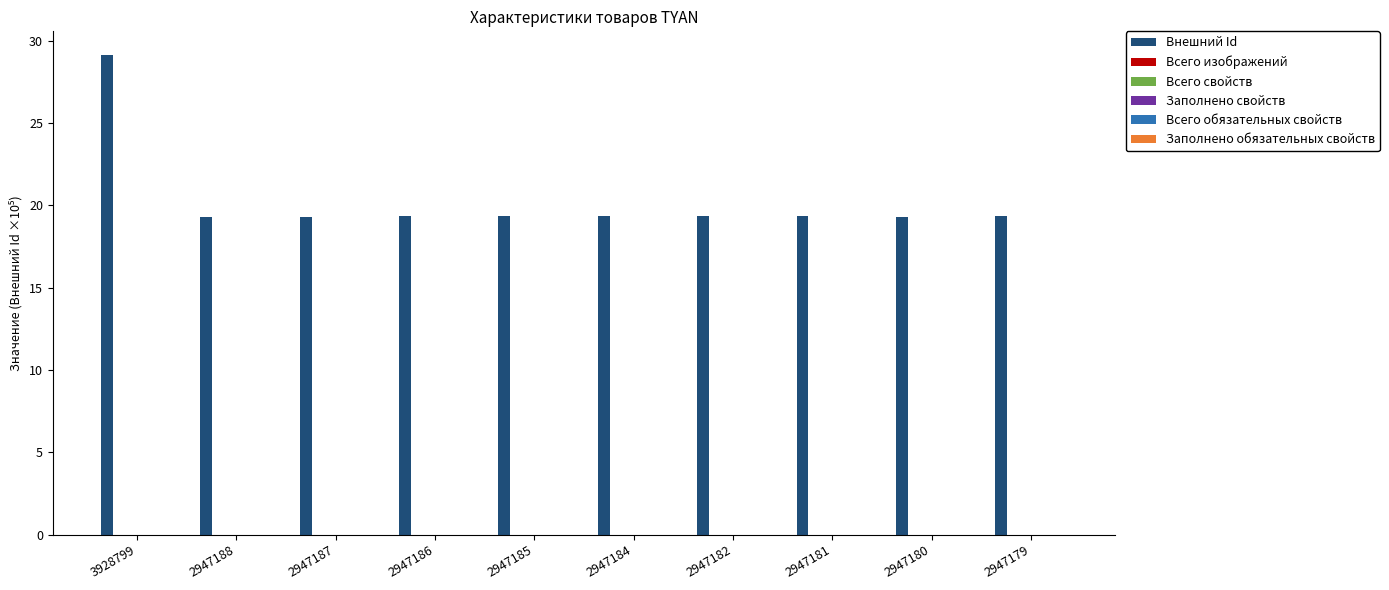

What is the average value?

20.3